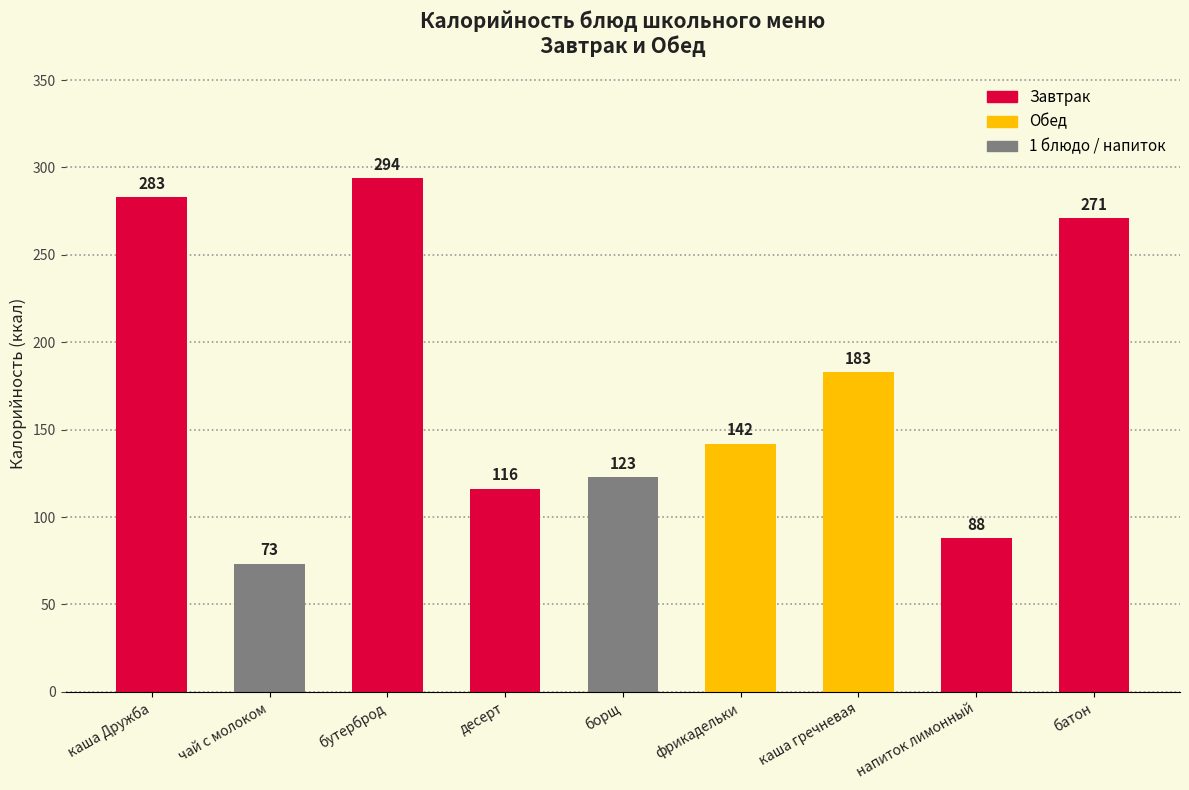

The chart shows a value of 283.0 at каша Дружба. True or false?

True